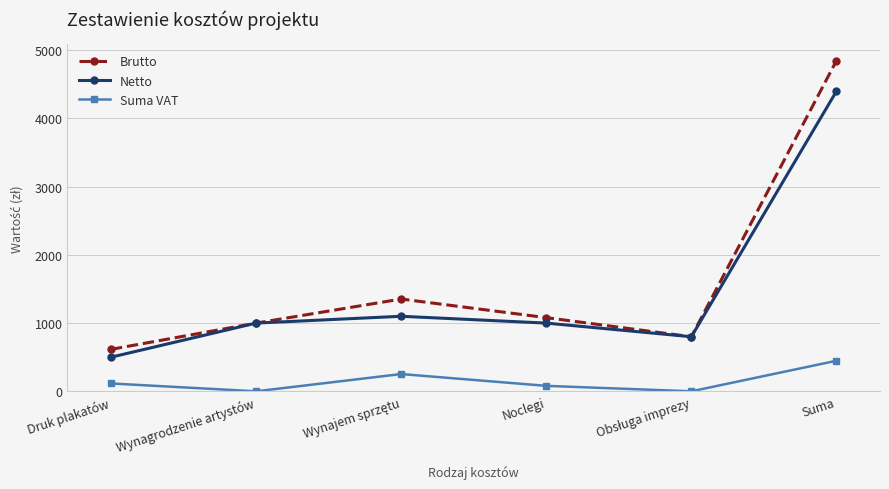

Between Druk plakatów and Wynagrodzenie artystów, which series saw the biggest shift?

Netto